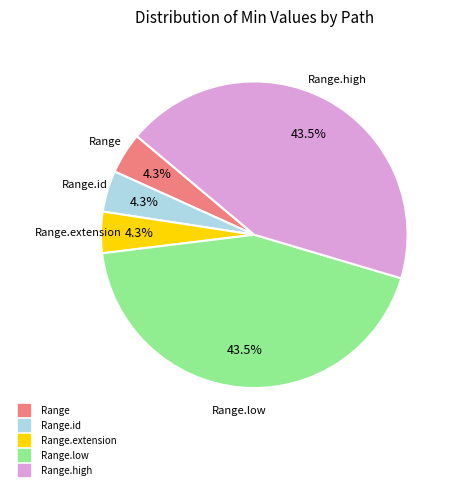

Does any single category account for the majority?

No